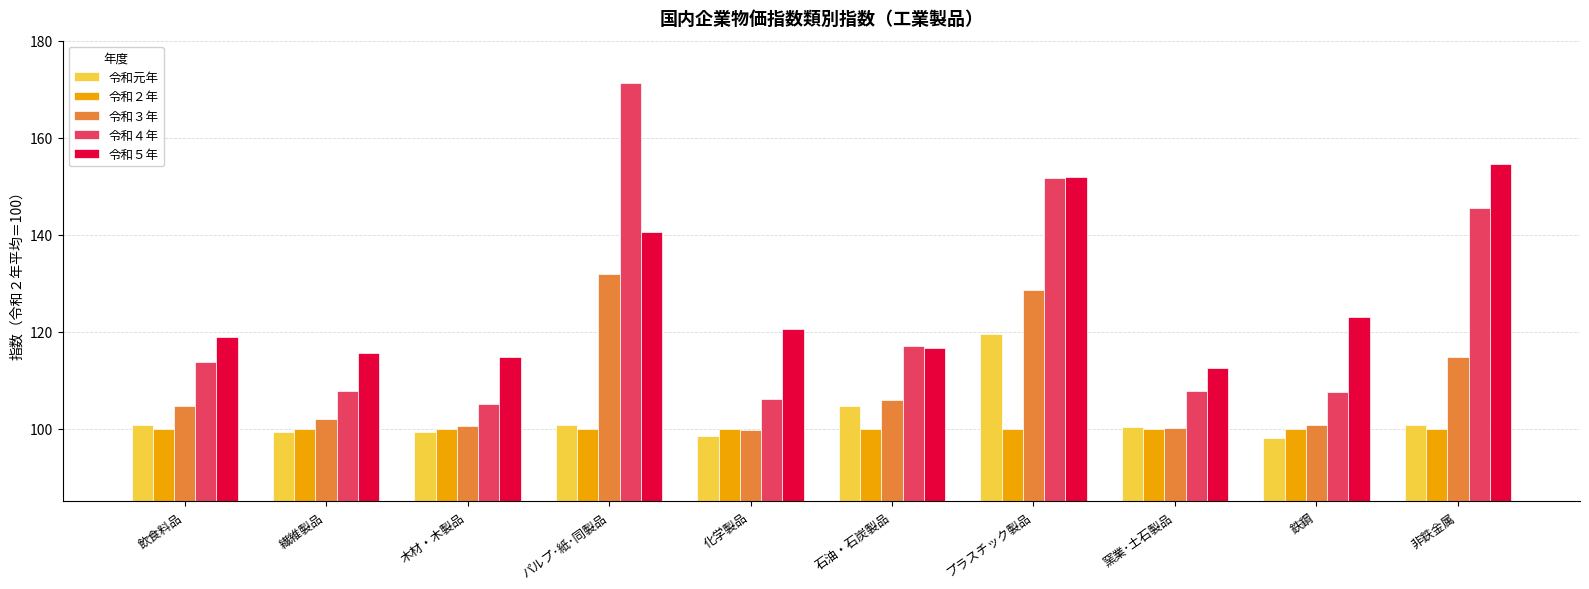

At which category is the sum across all series the highest?

プラスチック製品